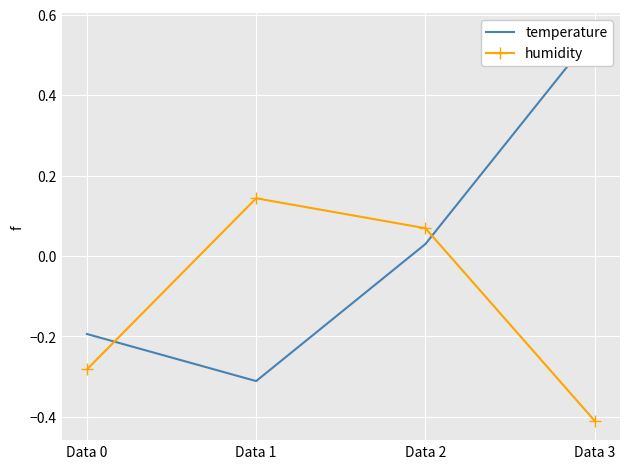

What is the spread (max minus min) of values at Data 3?

1.0